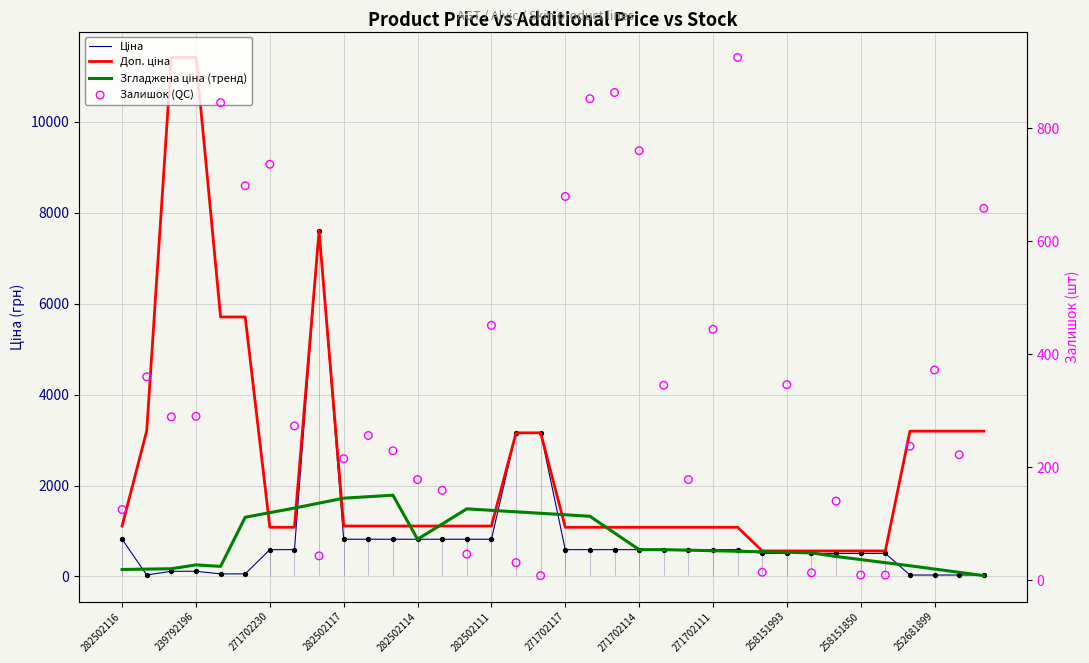

Which series contains the highest Y value?

Доп. ціна